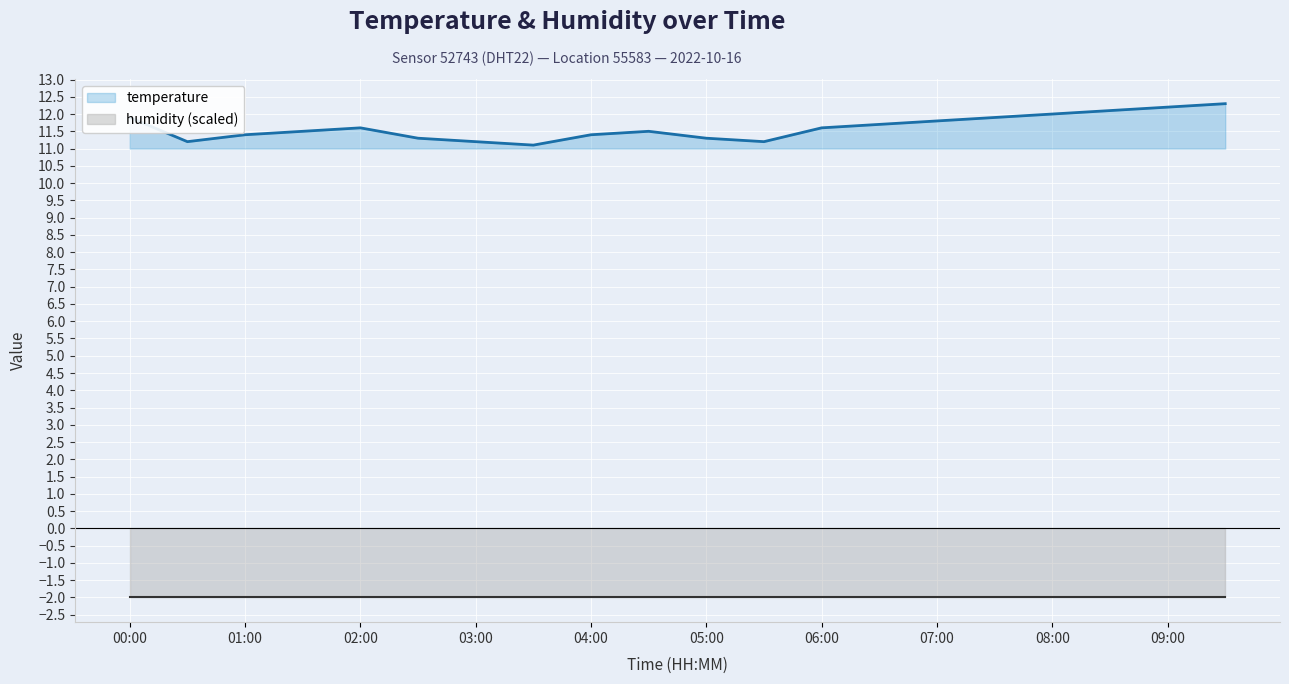

The value of humidity (scaled) at 11 is -2.7. True or false?

False